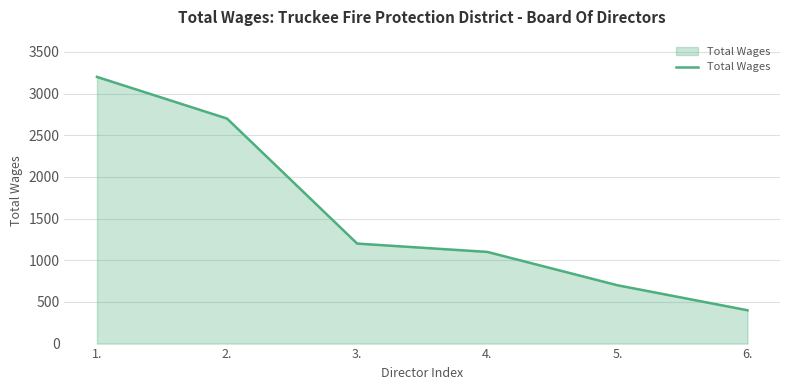

At which label does the data first exceed 1200?

1.